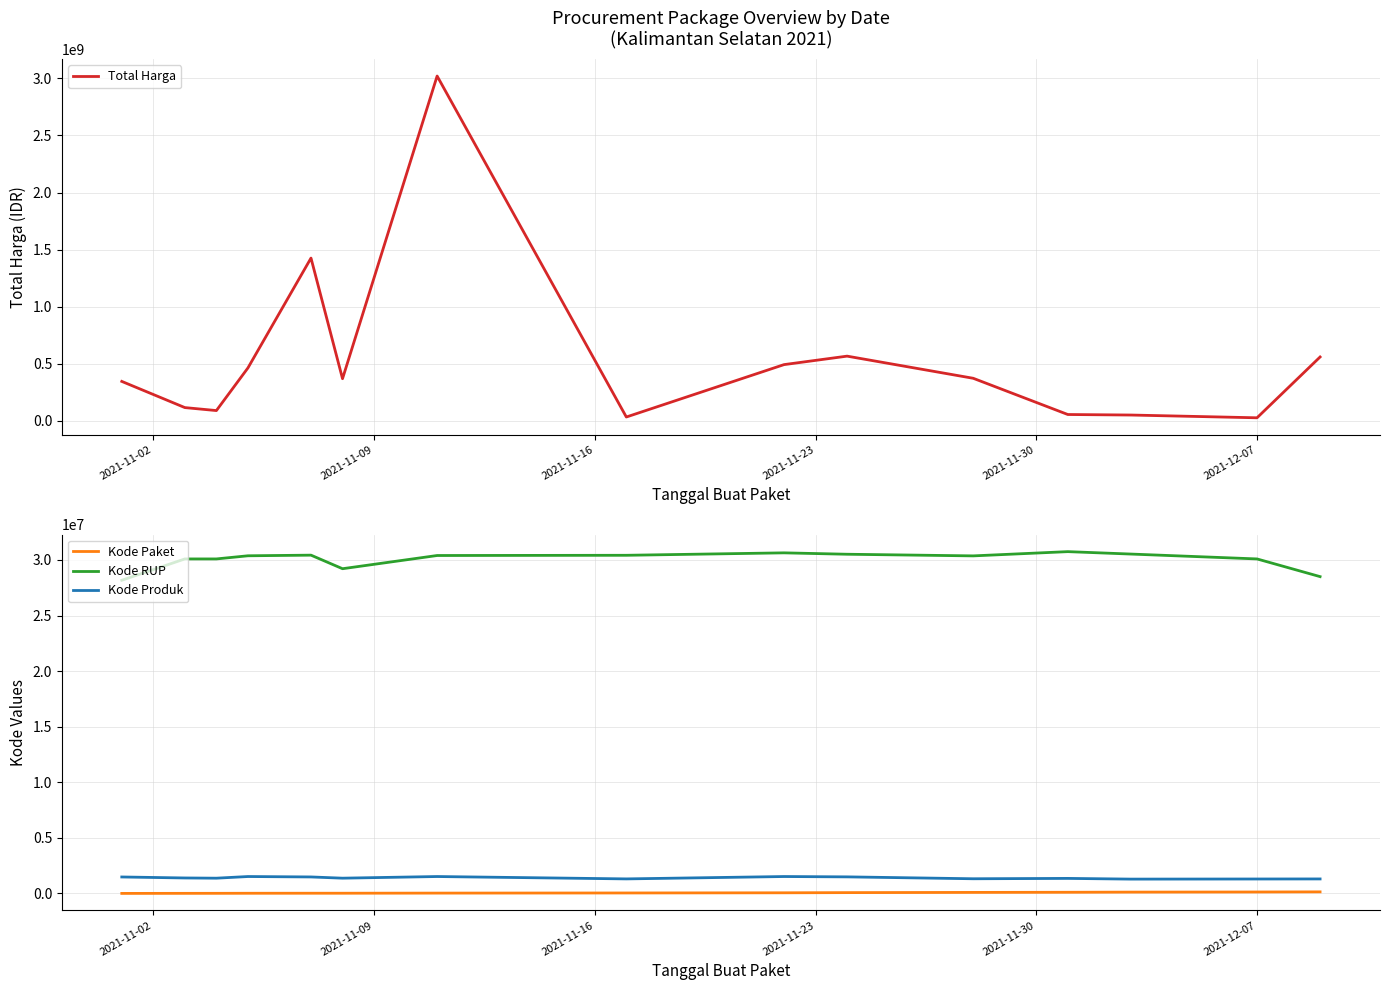

In Kode Produk, how many points are higher than both neighbors (excluding endpoints)?

4